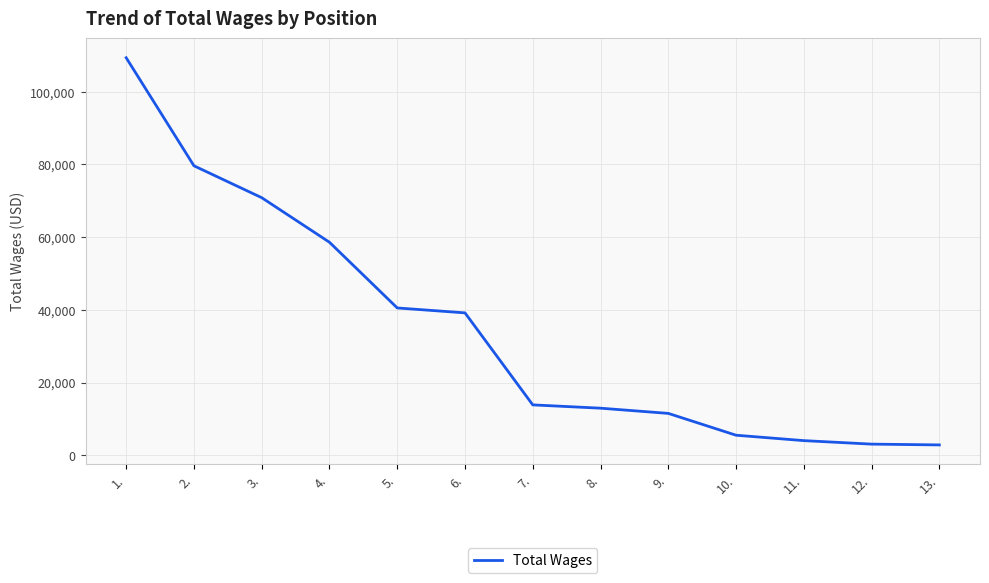

What is the change in value from 4. to 6.?

-19421